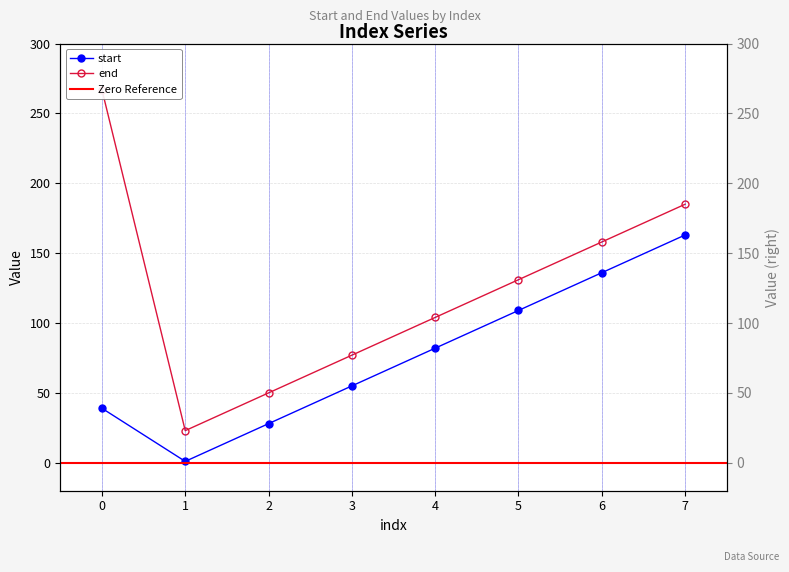

At 5, list the series in order from largest to smallest.

end, start